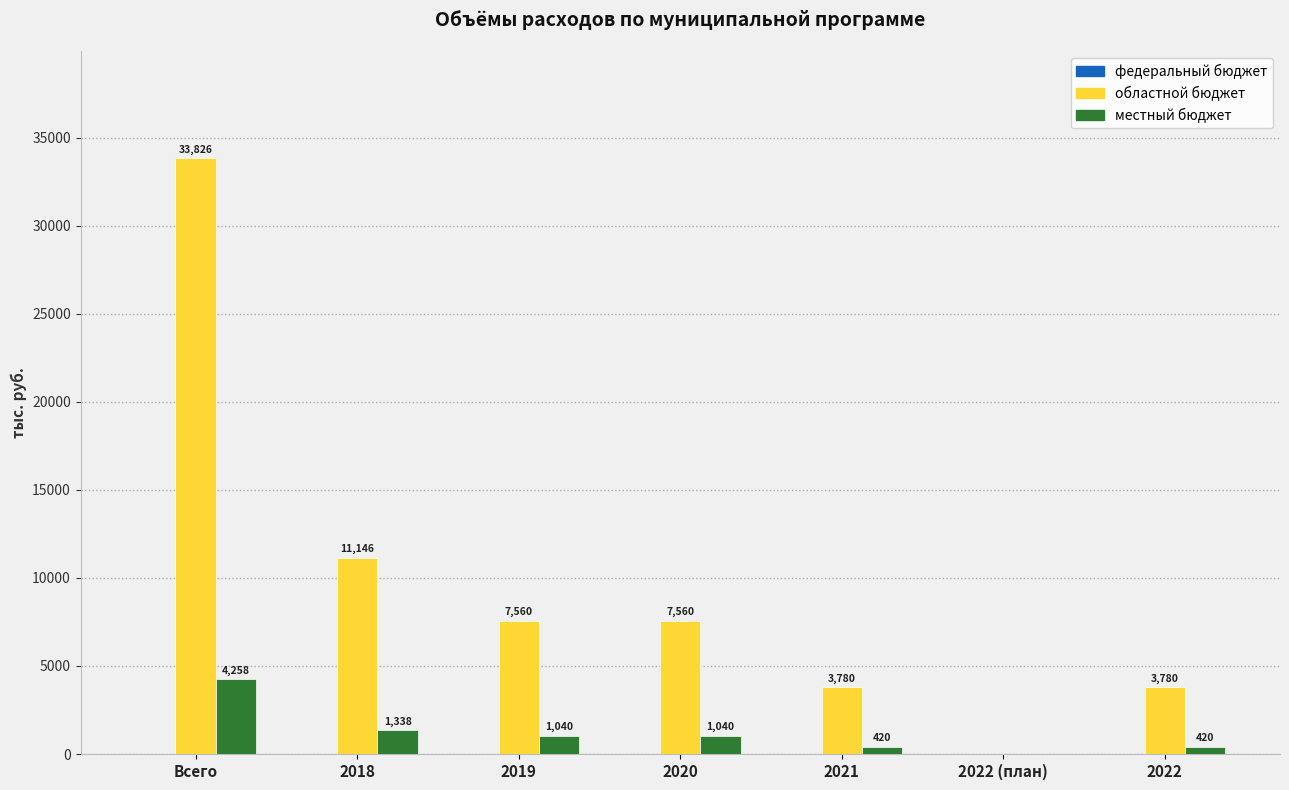

The областной бюджет series shows 11146 at 2018. True or false?

True